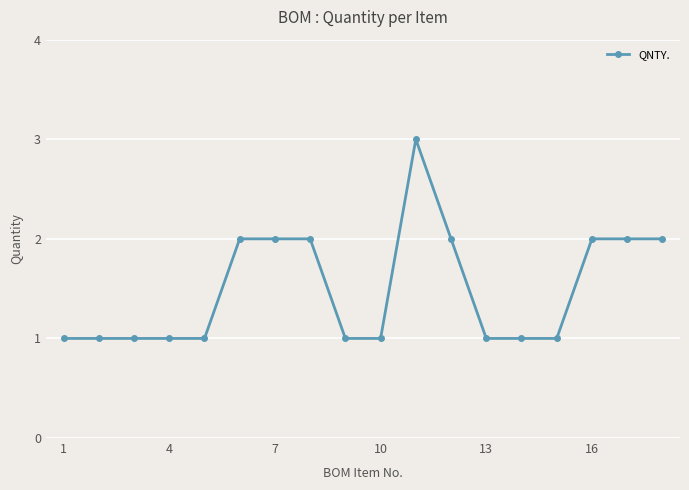

Reading right to left, extract all data points from this chart.

2	2	2	1	1	1	2	3	1	1	2	2	2	1	1	1	1	1